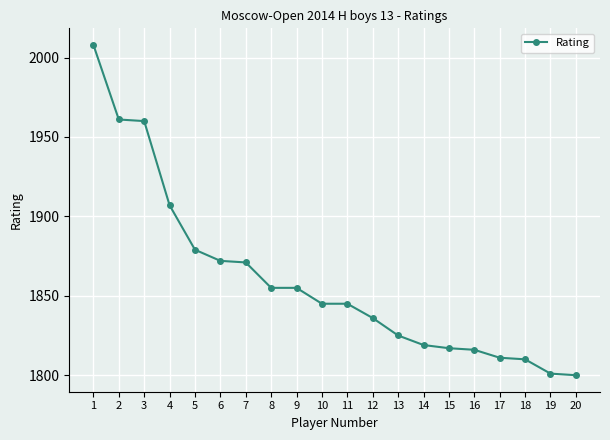

What is the change in value from 5 to 19?

-78